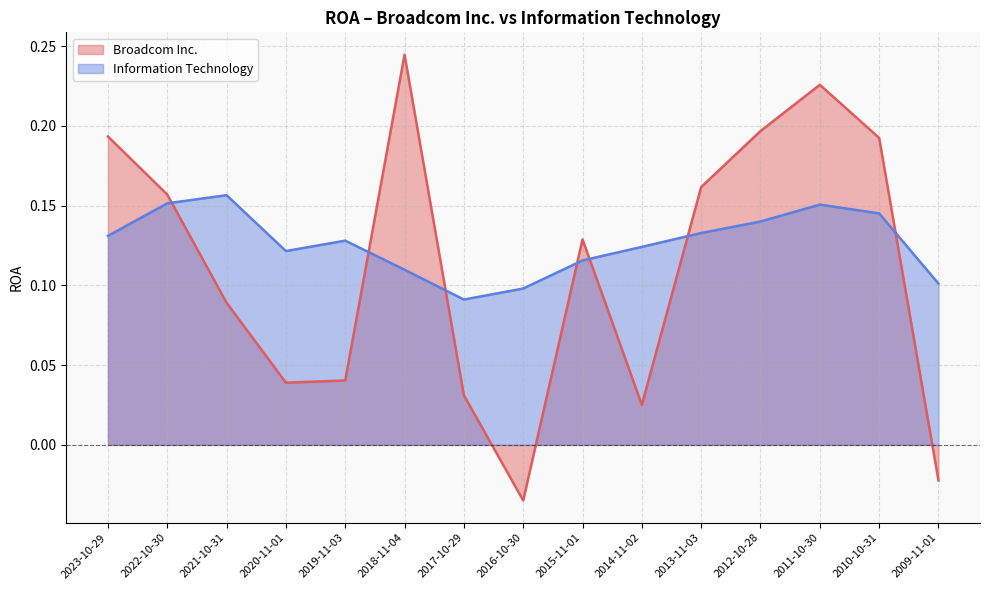

Which series changed the most between 2016-10-30 and 2013-11-03?

Broadcom Inc.